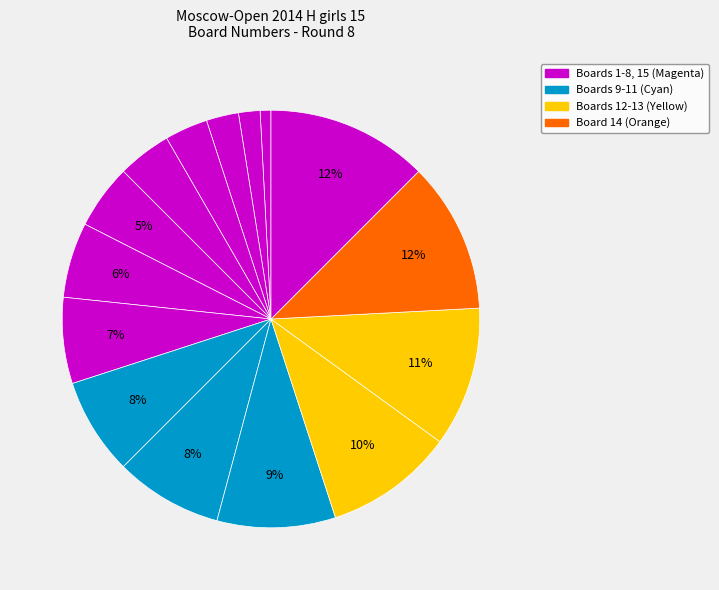

How many slices are in this pie chart?

15